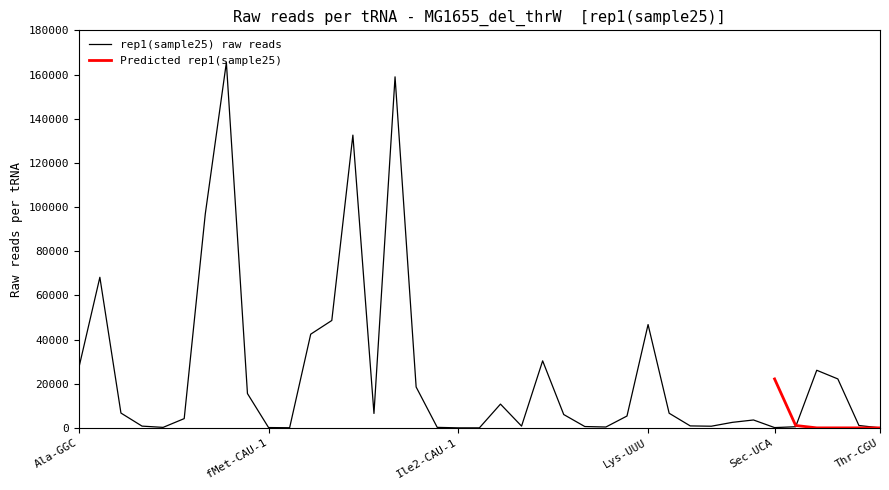

Does the chart display data point markers on the line(s)?

No